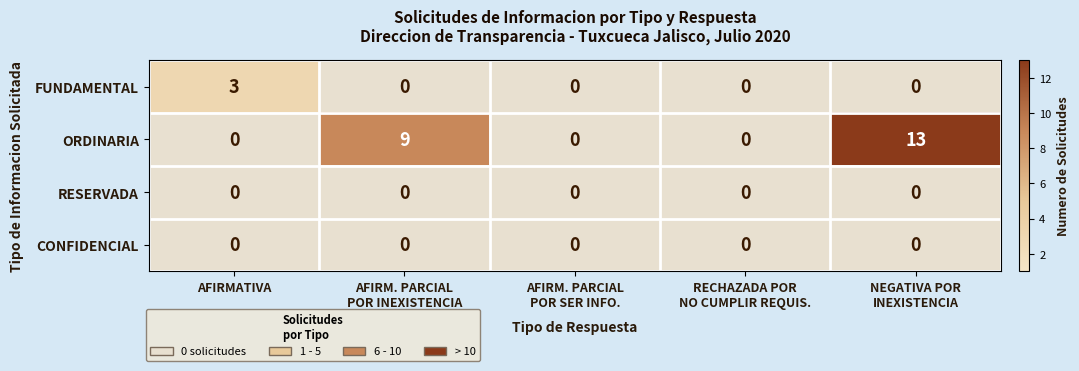

Which series has the largest range (max minus min)?

ORDINARIA